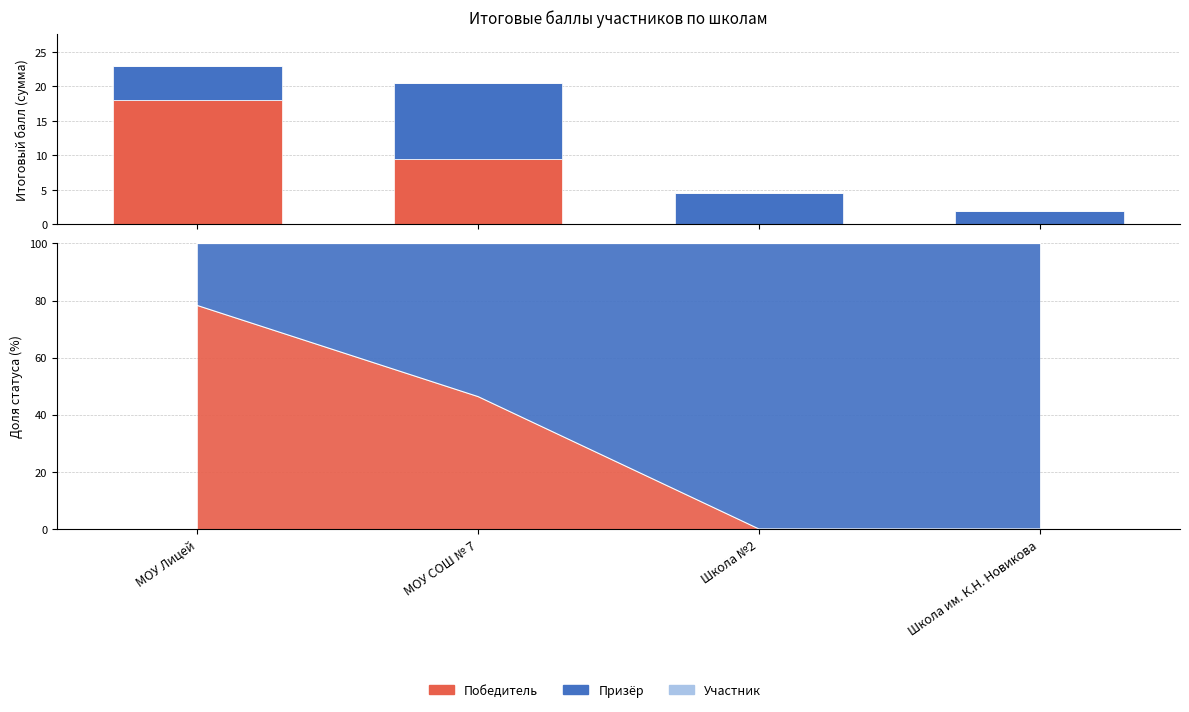

Reading right to left, transcribe all the data shown in this chart.

Победитель: 0.0	0.0	9.5	18.0
Призёр: 2.0	4.5	11.0	5.0
Участник: 0.0	0.0	0.0	0.0